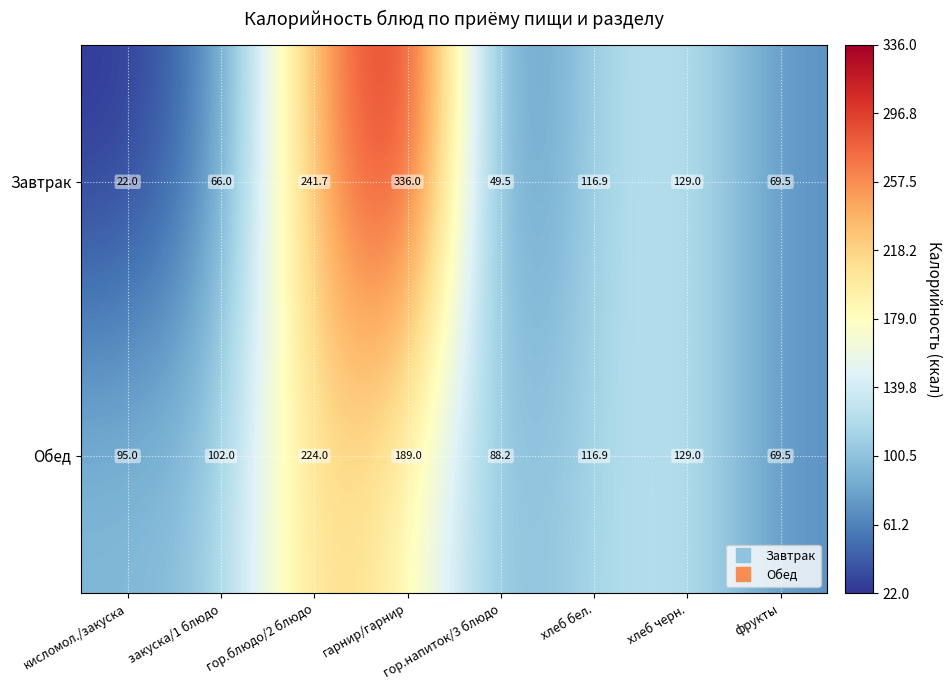

What is the maximum value shown in the chart?

336.0